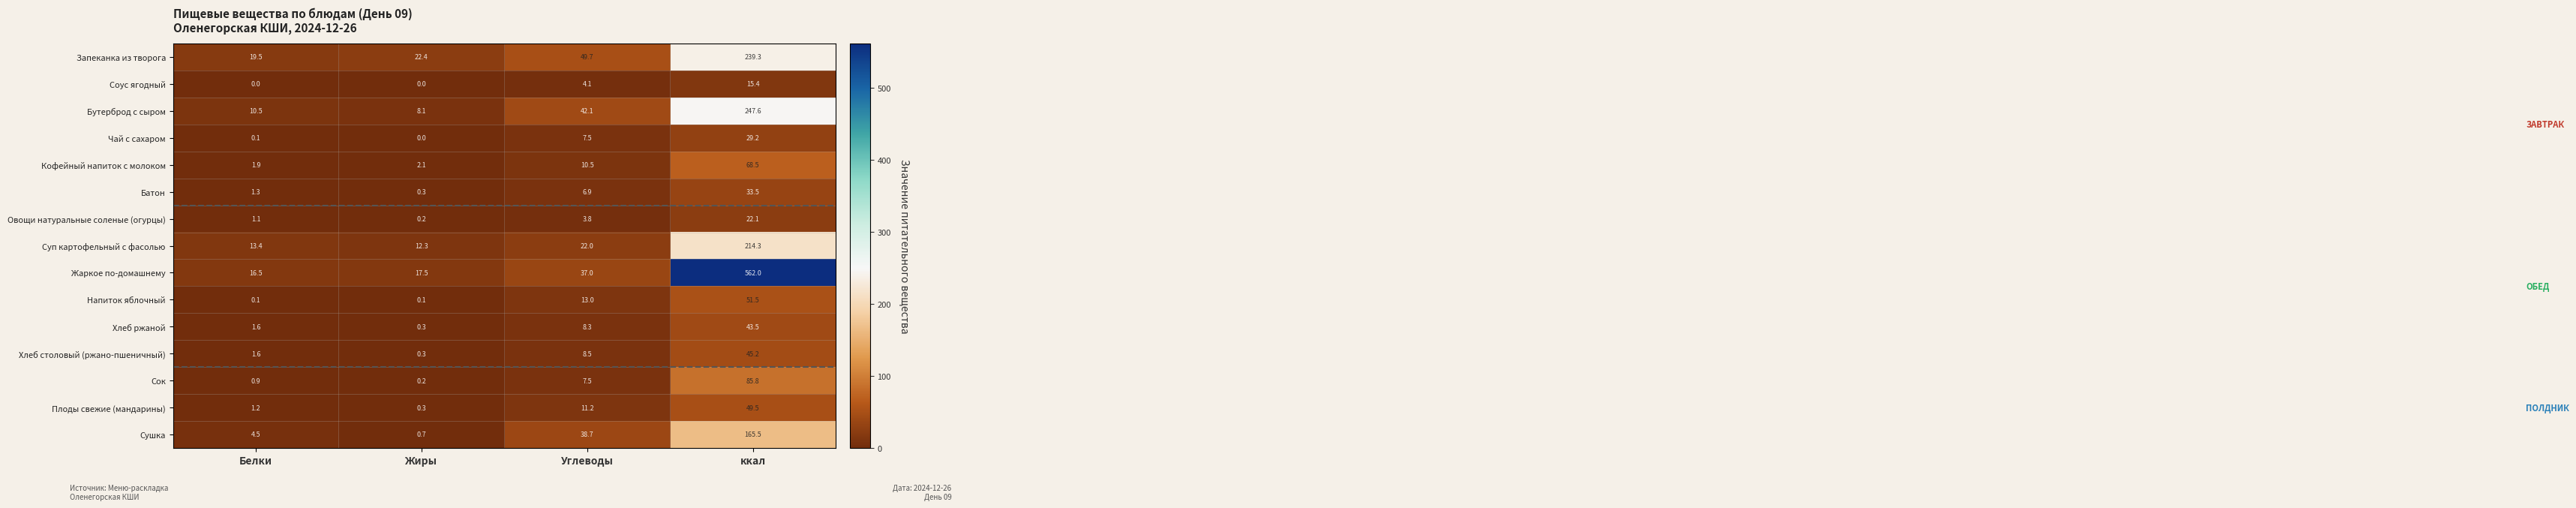

Which category has the highest value across all series?

ккал